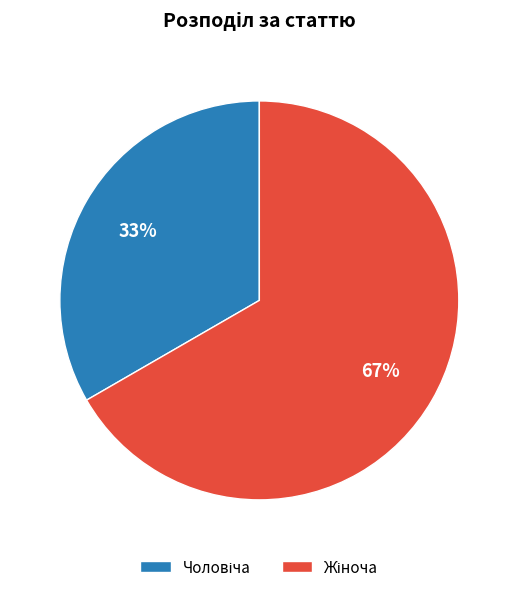

Is there any slice that represents more than half of the pie?

Yes